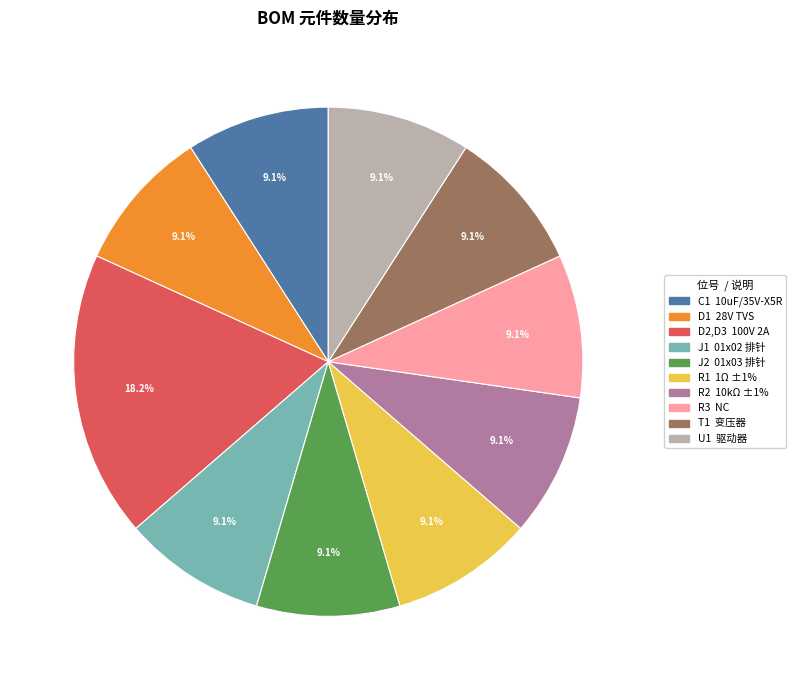

Count the number of slices in the pie.

10